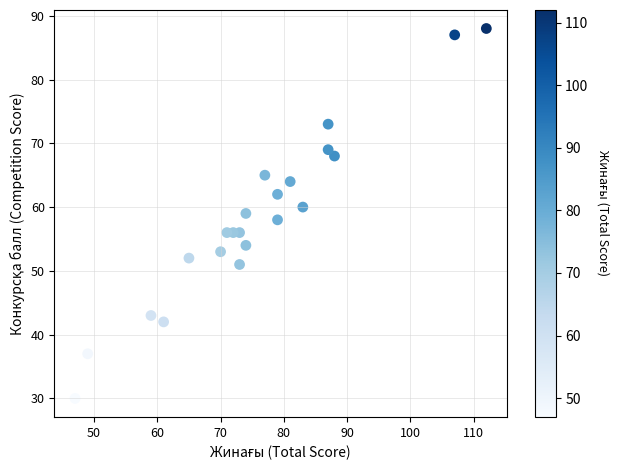

What is the range of X values (max minus min)?

65